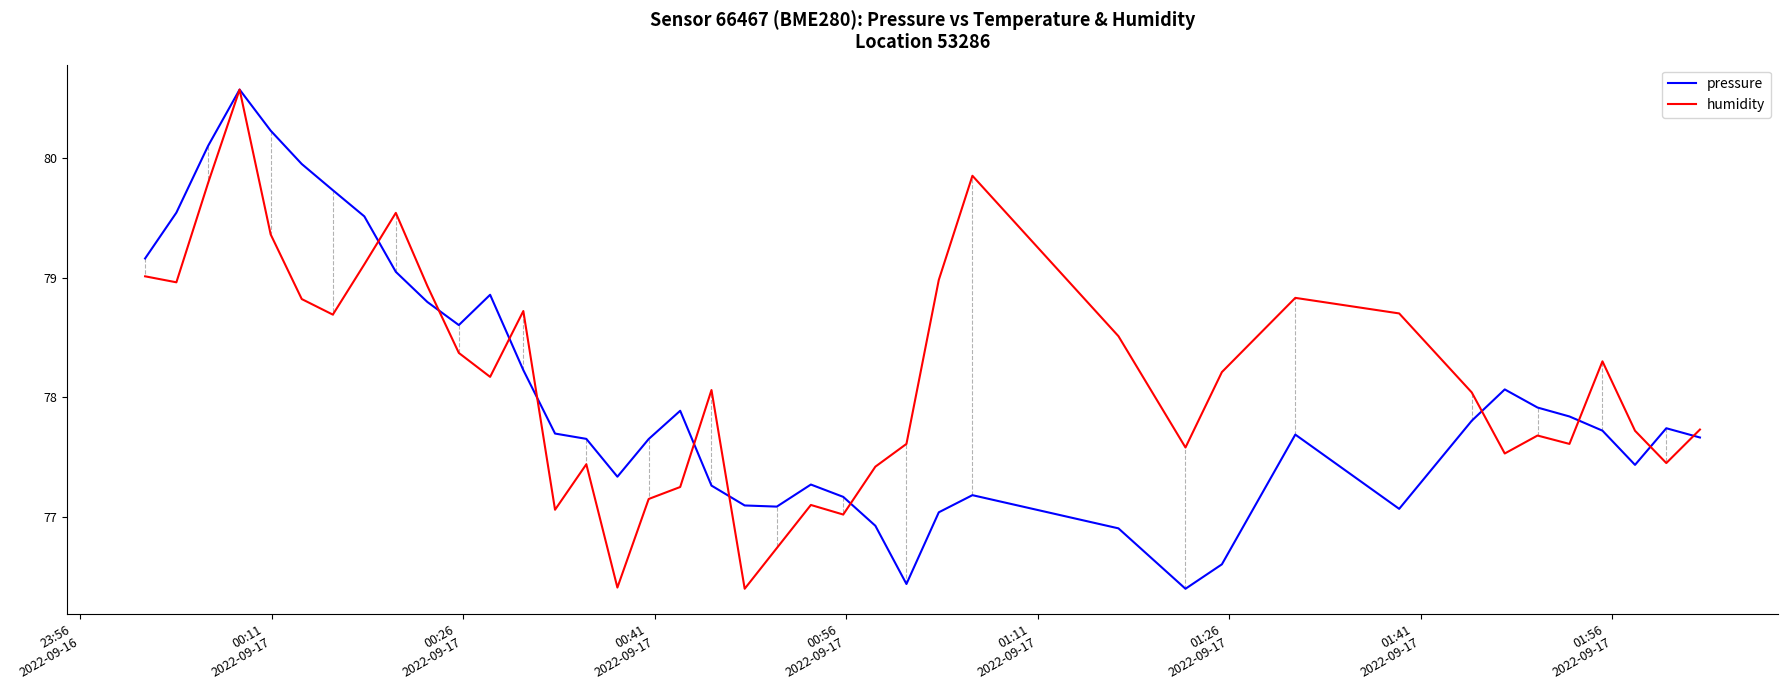

What is the difference between the maximum and minimum values in the pressure series?

4.2